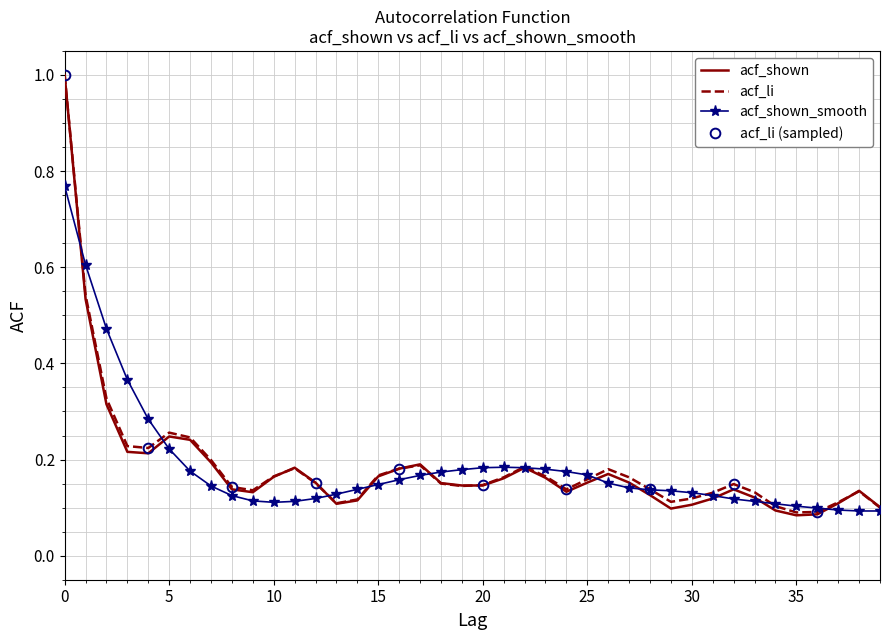

True or false: acf_li and acf_shown intersect in this chart.

True